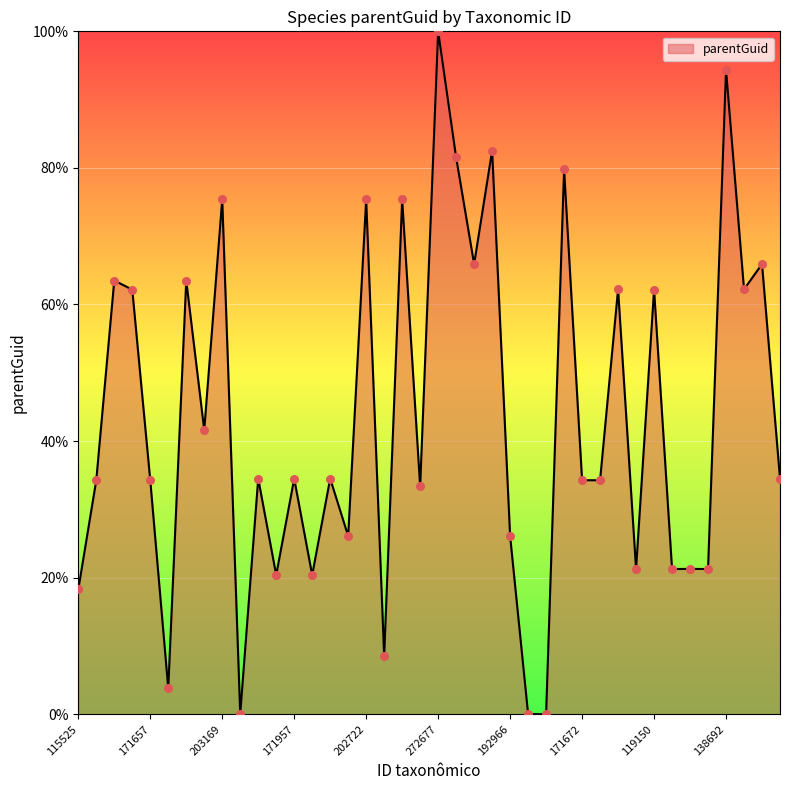

What is the difference between the maximum and minimum values?

100.0